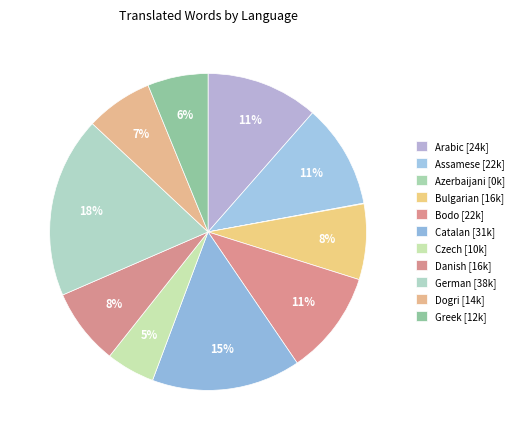

What percentage is the Dogri slice, to the nearest percent?

7%